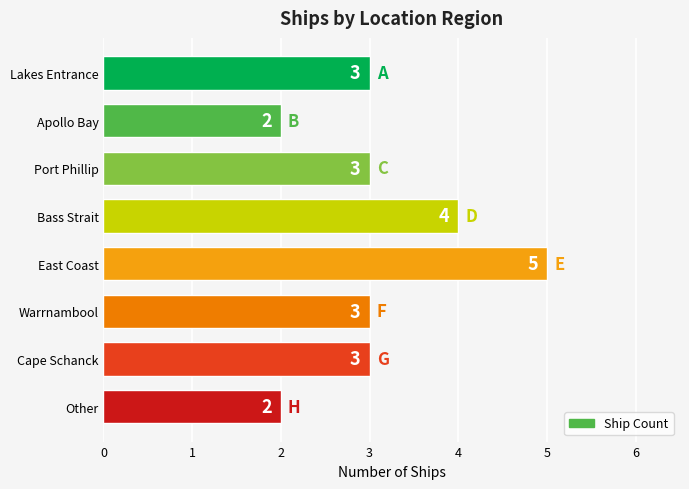

Reading top to bottom, list all the values displayed in this chart.

3	2	3	4	5	3	3	2